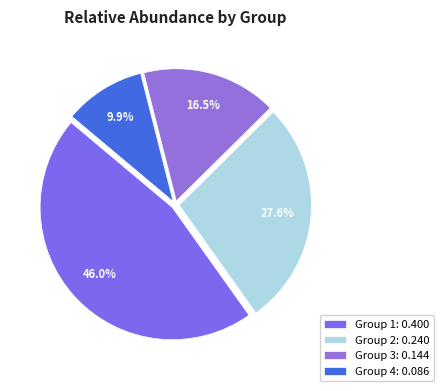

The Group 1 slice represents 46% of the pie. True or false?

True